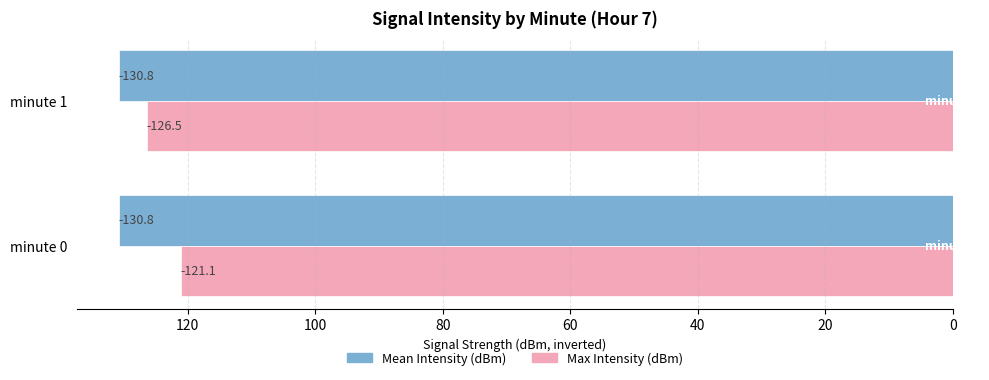

What are all the series names shown in the legend?

Mean Intensity (dBm), Max Intensity (dBm)